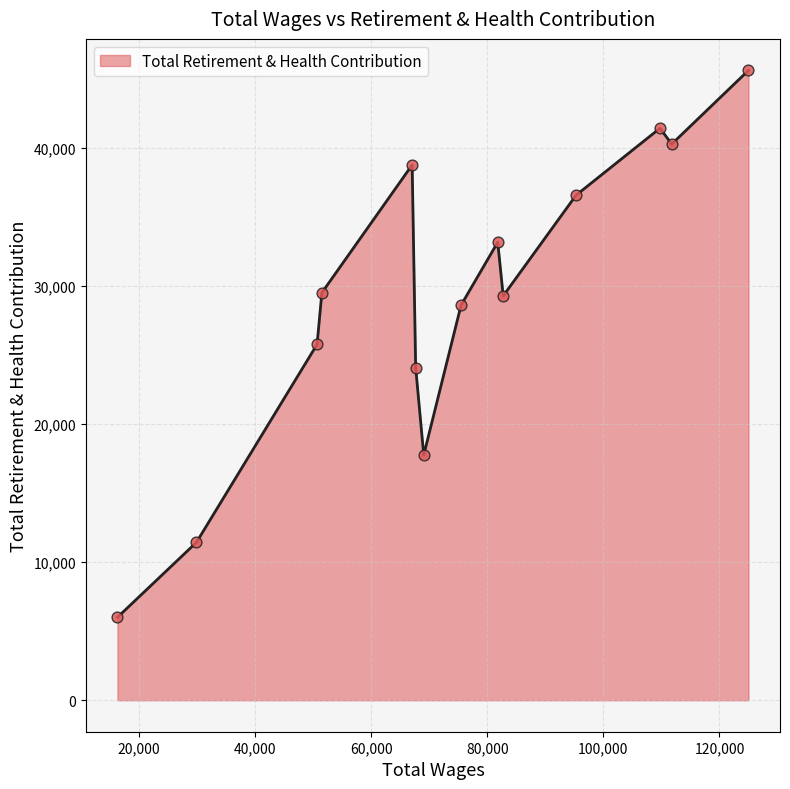

What is the difference between the maximum and minimum values?

39598